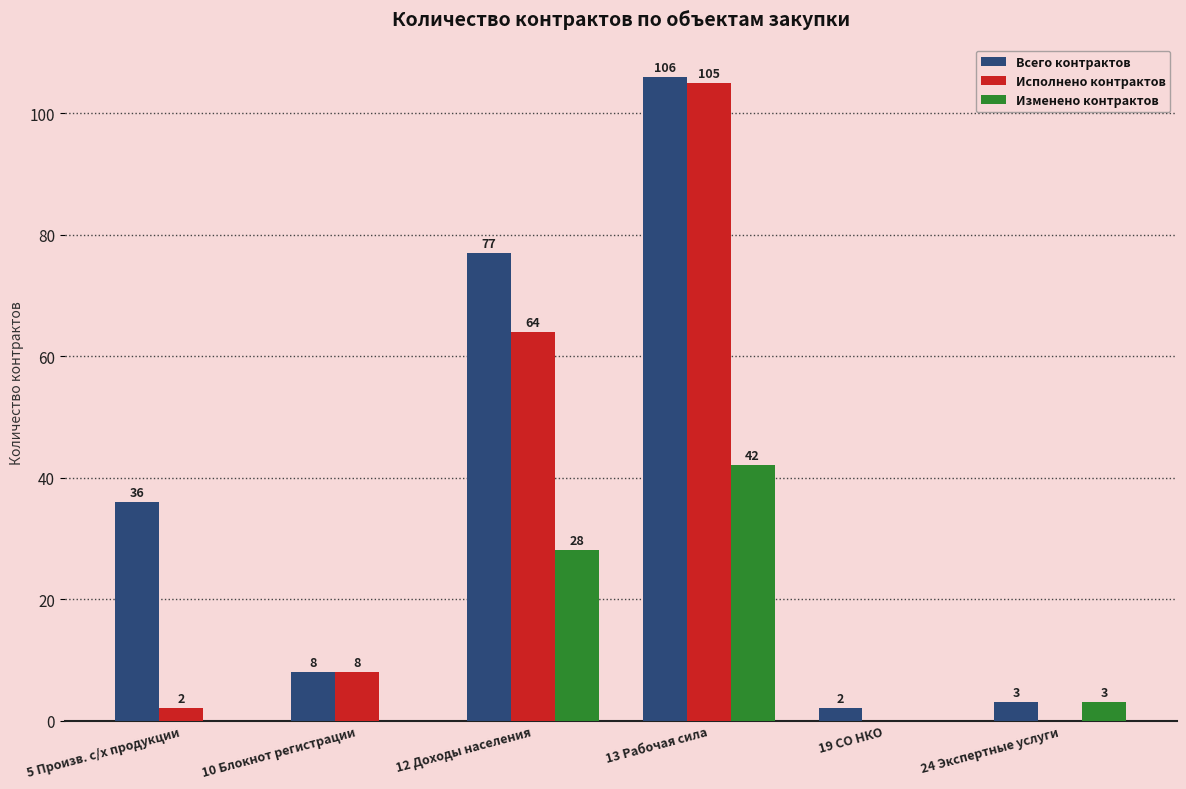

What is the sum of all Изменено контрактов values?

73